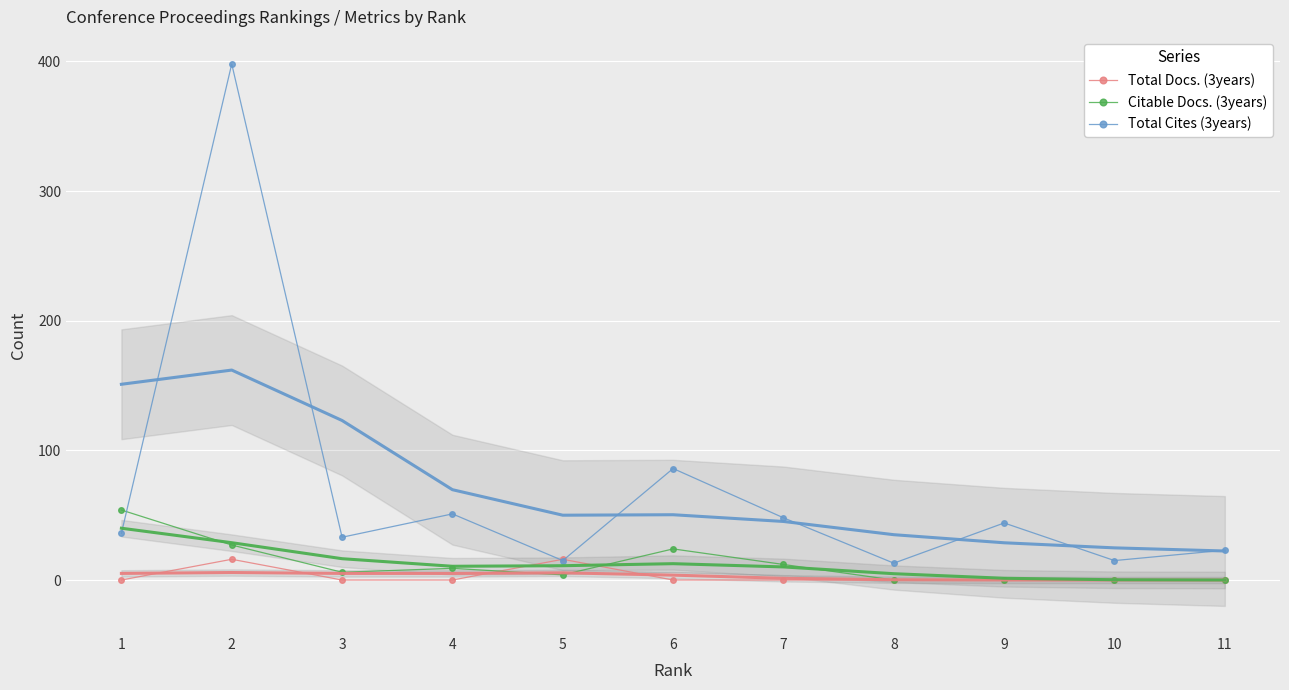

What is the value of the Total Cites (3years) point at the 4th from the left?

51